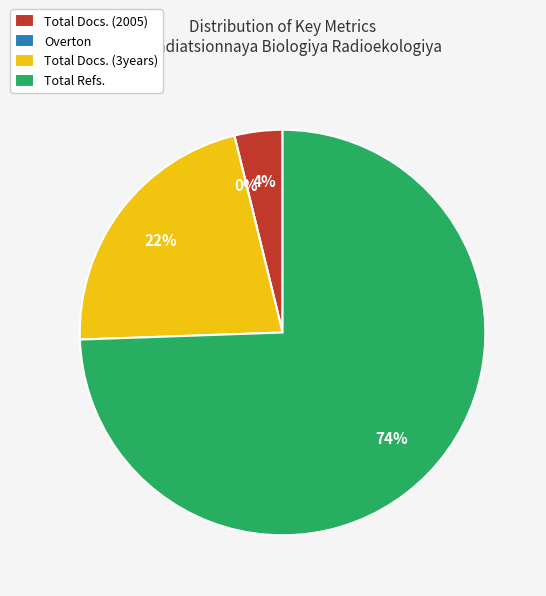

What is the total percentage of Overton and Total Docs. (3years)?

21.7%